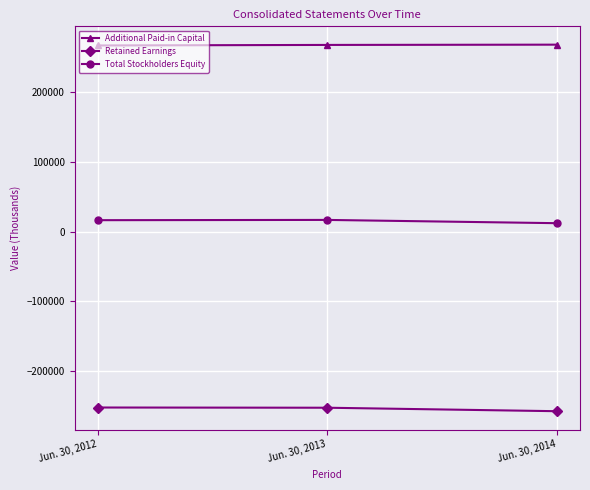

The value of Additional Paid-in Capital at Jun. 30, 2012 is 382933. True or false?

False